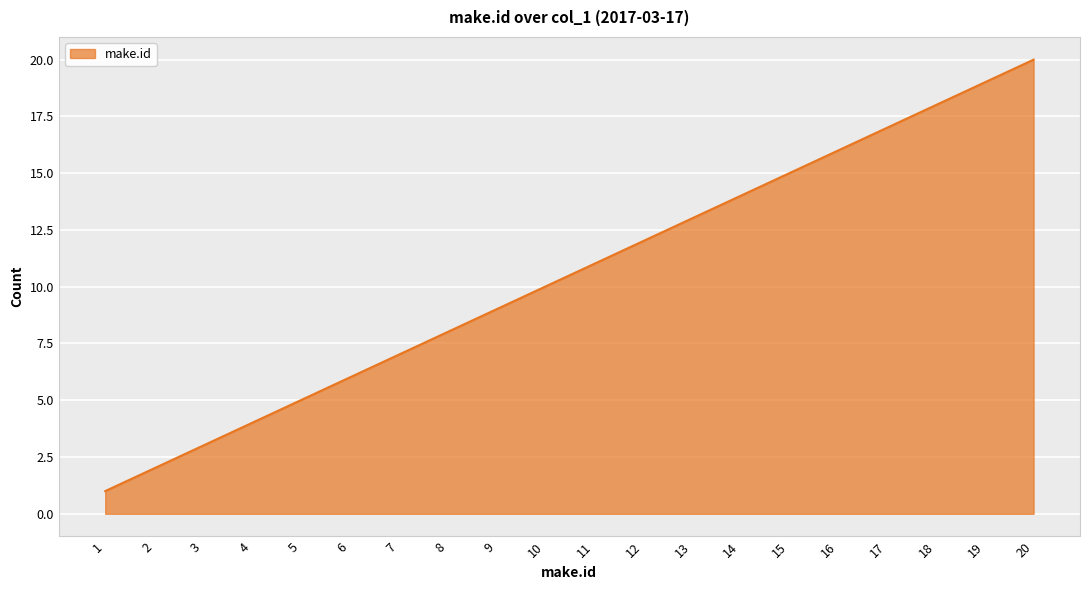

List the labels in order of value, smallest first.

1, 2, 3, 4, 5, 6, 7, 8, 9, 10, 11, 12, 13, 14, 15, 16, 17, 18, 19, 20